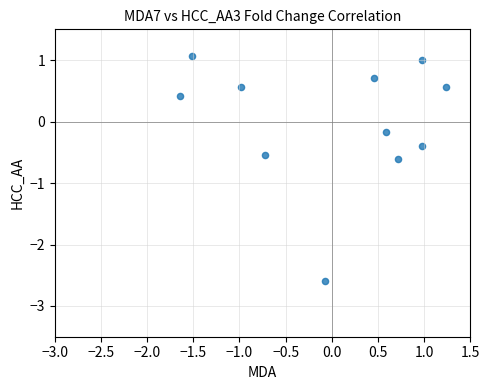

What is the range of X values (max minus min)?

2.9